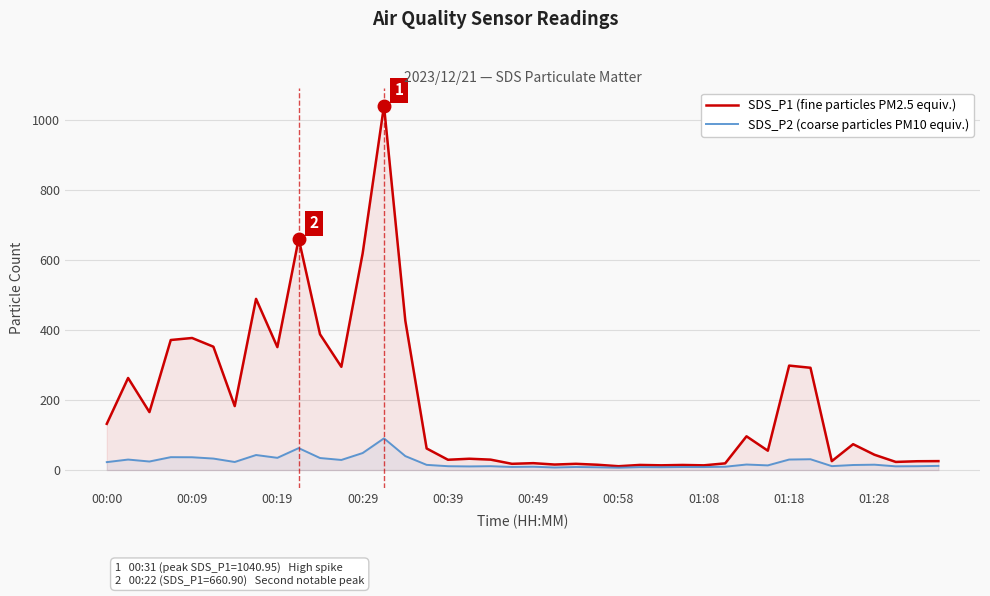

List the series in order of their overall mean, highest first.

SDS_P1 (fine particles PM2.5 equiv.), SDS_P2 (coarse particles PM10 equiv.)